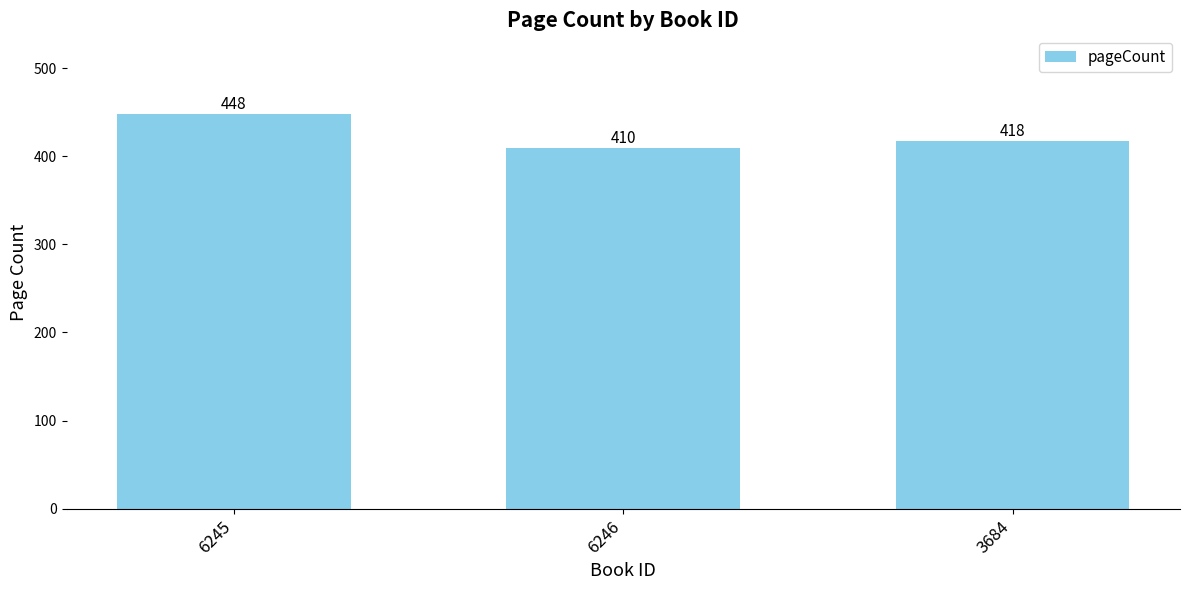

Which has a higher value, 6246 or 6245?

6245